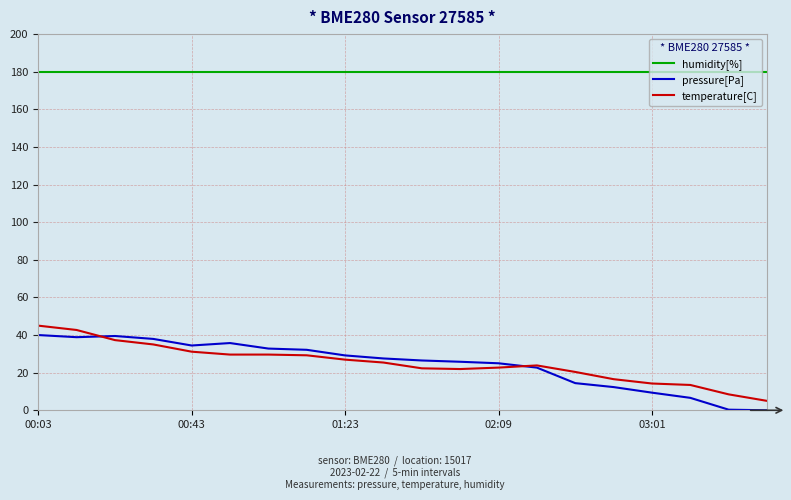

Which series has the largest total across all categories?

humidity[%]